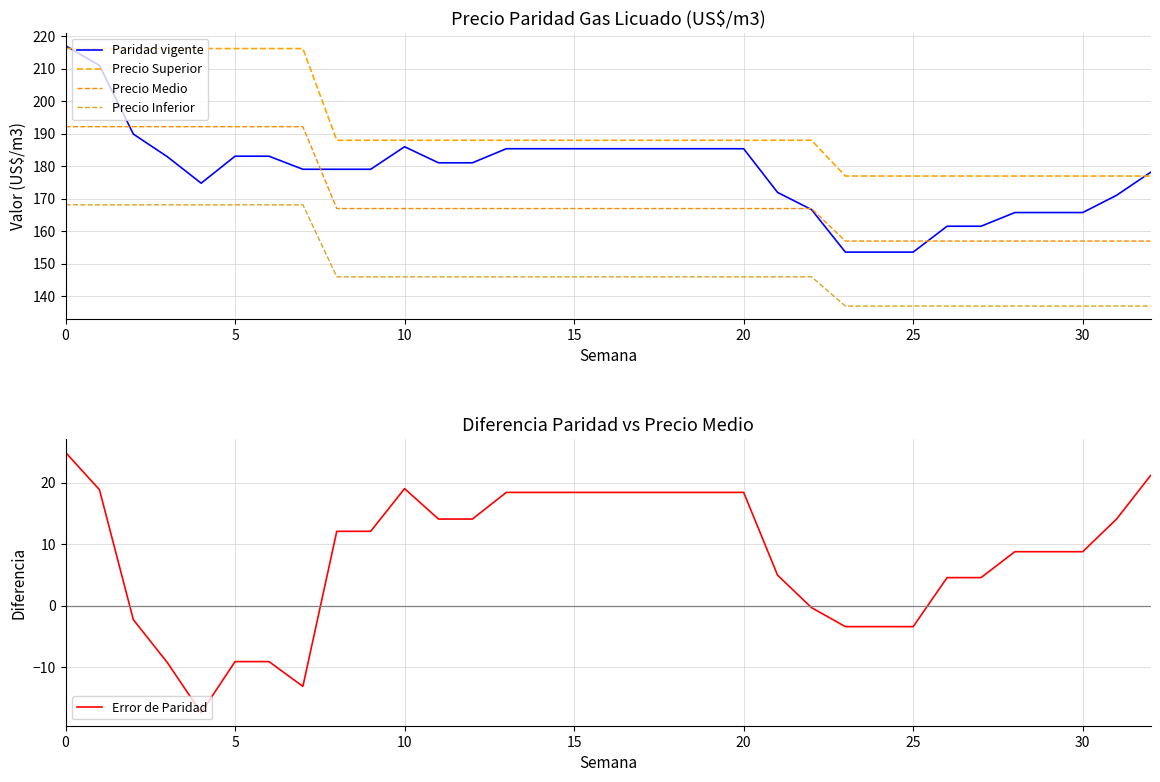

Between 25 and 19, which is larger?

19